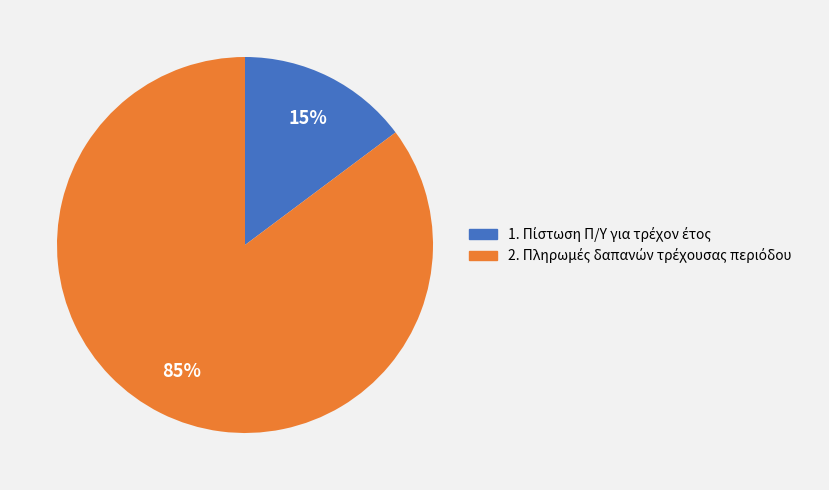

Is there any slice that represents more than half of the pie?

Yes